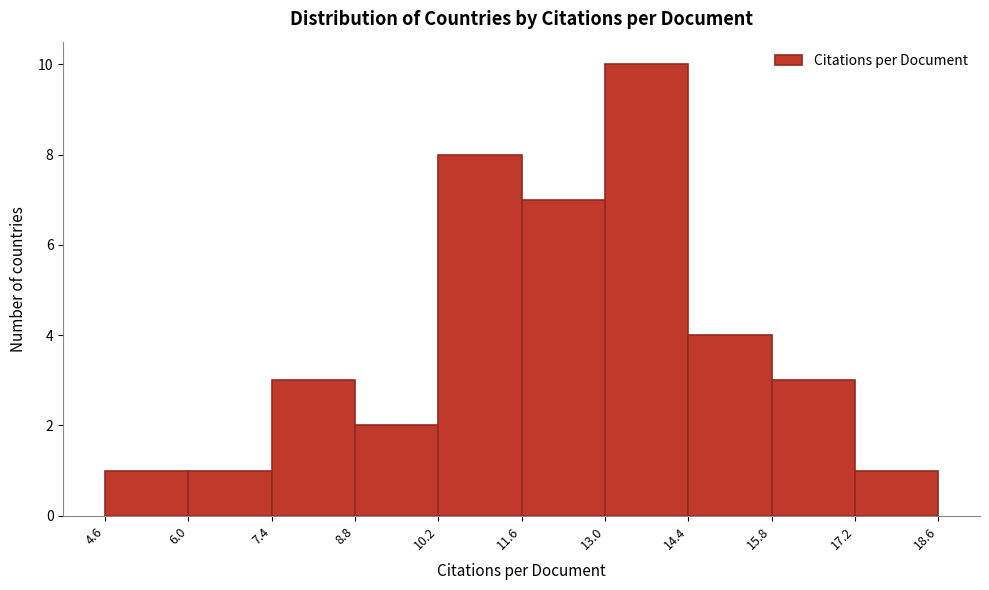

Reading left to right, list every bar in this chart as the range it spans on the x-axis followed by its height. The values are not printed on the chart, so give them approximately, as read against the axis.

4.6 to 6.0: 1
6.0 to 7.4: 1
7.4 to 8.8: 3
8.8 to 10.2: 2
10.2 to 11.6: 8
11.6 to 13.0: 7
13.0 to 14.4: 10
14.4 to 15.8: 4
15.8 to 17.2: 3
17.2 to 18.6: 1